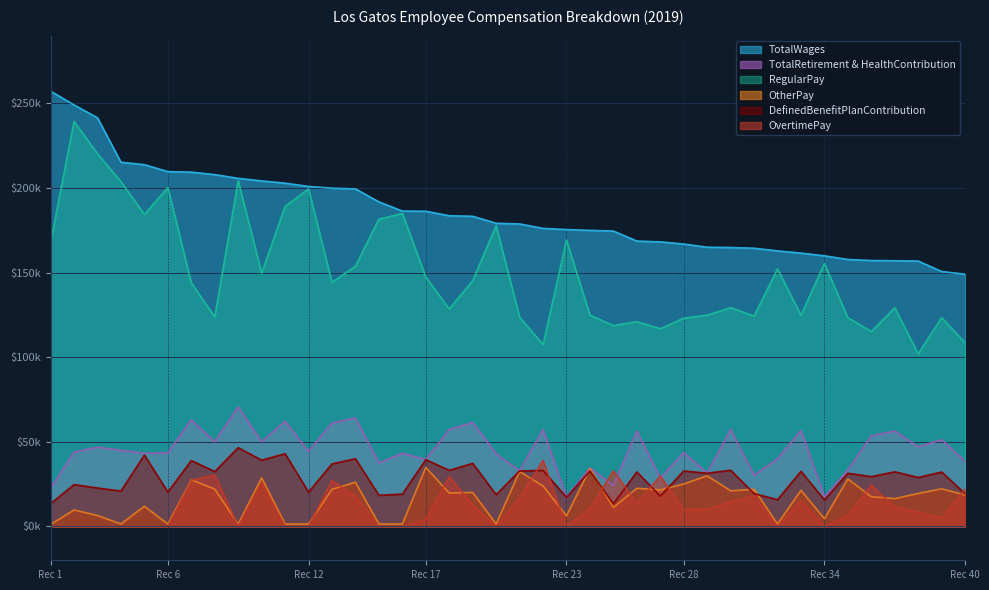

How many data points in DefinedBenefitPlanContribution are less than 32148?

20